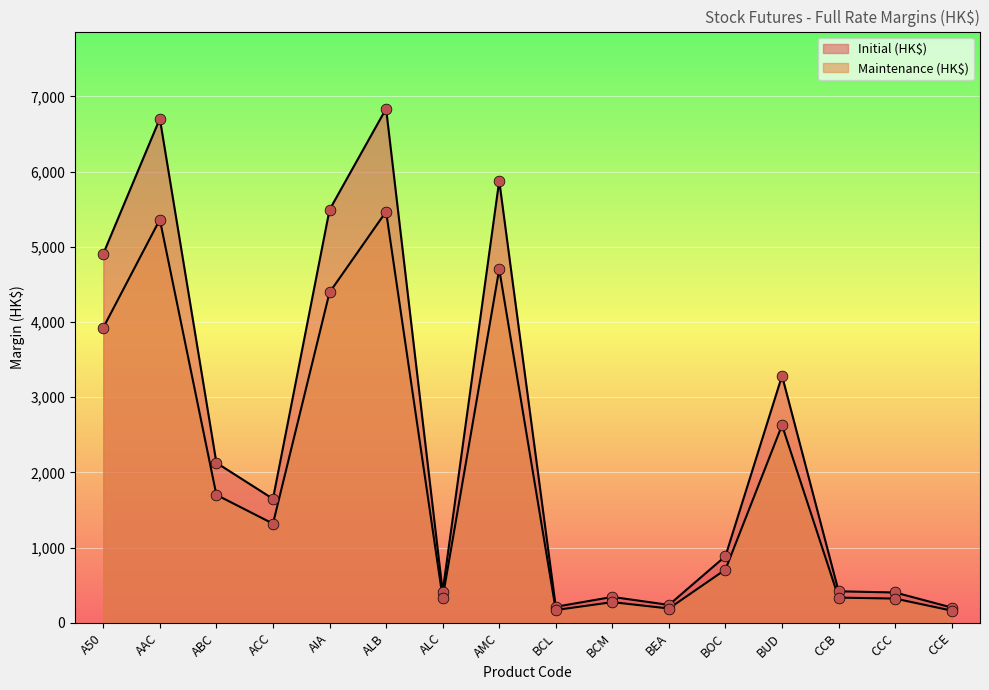

Which series has the largest total across all categories?

Initial (HK$)